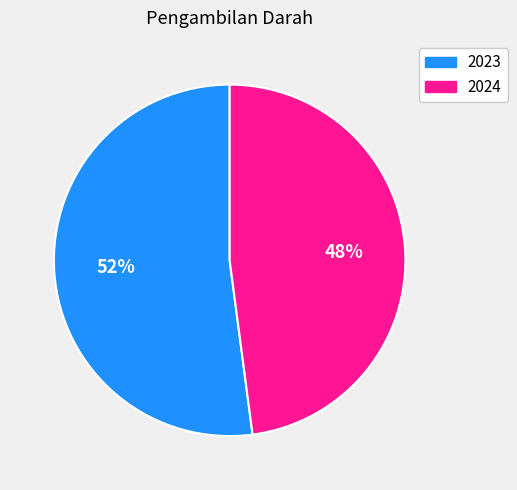

True or false: 2024 accounts for 48% of the total.

True